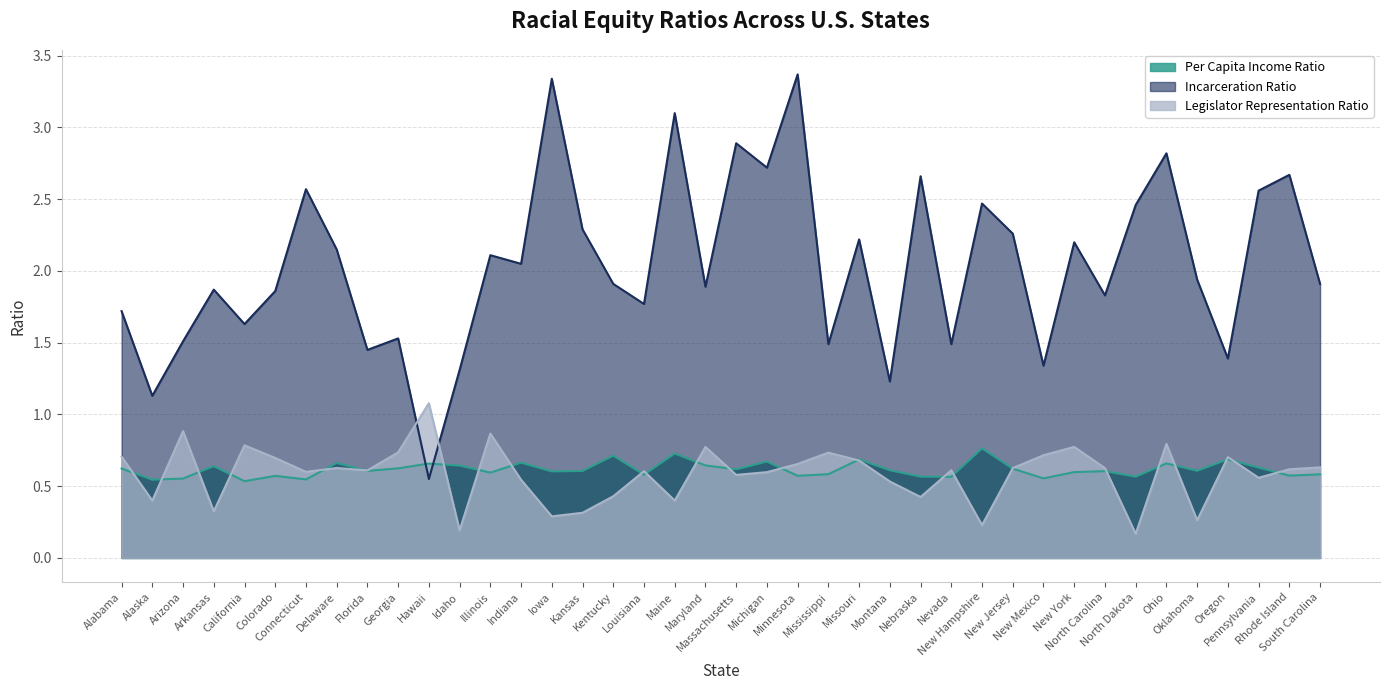

What position from the left is Minnesota?

23